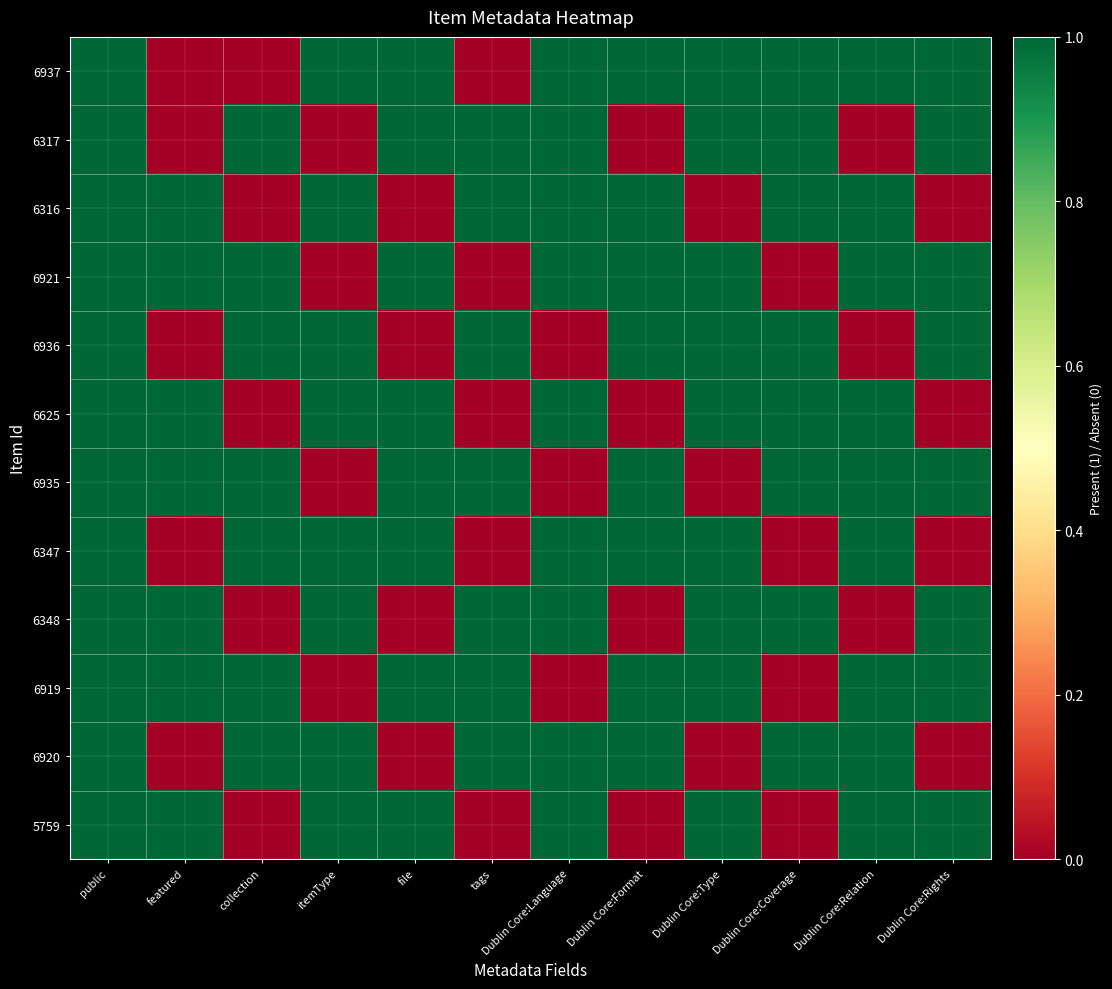

Reading right to left, list all the values displayed in this chart.

6937: Dublin Core:Rights=1	Dublin Core:Relation=1	Dublin Core:Coverage=1	Dublin Core:Type=1	Dublin Core:Format=1	Dublin Core:Language=1	tags=0	file=1	itemType=1	collection=0	featured=0	public=1
6317: Dublin Core:Rights=1	Dublin Core:Relation=0	Dublin Core:Coverage=1	Dublin Core:Type=1	Dublin Core:Format=0	Dublin Core:Language=1	tags=1	file=1	itemType=0	collection=1	featured=0	public=1
6316: Dublin Core:Rights=0	Dublin Core:Relation=1	Dublin Core:Coverage=1	Dublin Core:Type=0	Dublin Core:Format=1	Dublin Core:Language=1	tags=1	file=0	itemType=1	collection=0	featured=1	public=1
6921: Dublin Core:Rights=1	Dublin Core:Relation=1	Dublin Core:Coverage=0	Dublin Core:Type=1	Dublin Core:Format=1	Dublin Core:Language=1	tags=0	file=1	itemType=0	collection=1	featured=1	public=1
6936: Dublin Core:Rights=1	Dublin Core:Relation=0	Dublin Core:Coverage=1	Dublin Core:Type=1	Dublin Core:Format=1	Dublin Core:Language=0	tags=1	file=0	itemType=1	collection=1	featured=0	public=1
6625: Dublin Core:Rights=0	Dublin Core:Relation=1	Dublin Core:Coverage=1	Dublin Core:Type=1	Dublin Core:Format=0	Dublin Core:Language=1	tags=0	file=1	itemType=1	collection=0	featured=1	public=1
6935: Dublin Core:Rights=1	Dublin Core:Relation=1	Dublin Core:Coverage=1	Dublin Core:Type=0	Dublin Core:Format=1	Dublin Core:Language=0	tags=1	file=1	itemType=0	collection=1	featured=1	public=1
6347: Dublin Core:Rights=0	Dublin Core:Relation=1	Dublin Core:Coverage=0	Dublin Core:Type=1	Dublin Core:Format=1	Dublin Core:Language=1	tags=0	file=1	itemType=1	collection=1	featured=0	public=1
6348: Dublin Core:Rights=1	Dublin Core:Relation=0	Dublin Core:Coverage=1	Dublin Core:Type=1	Dublin Core:Format=0	Dublin Core:Language=1	tags=1	file=0	itemType=1	collection=0	featured=1	public=1
6919: Dublin Core:Rights=1	Dublin Core:Relation=1	Dublin Core:Coverage=0	Dublin Core:Type=1	Dublin Core:Format=1	Dublin Core:Language=0	tags=1	file=1	itemType=0	collection=1	featured=1	public=1
6920: Dublin Core:Rights=0	Dublin Core:Relation=1	Dublin Core:Coverage=1	Dublin Core:Type=0	Dublin Core:Format=1	Dublin Core:Language=1	tags=1	file=0	itemType=1	collection=1	featured=0	public=1
5759: Dublin Core:Rights=1	Dublin Core:Relation=1	Dublin Core:Coverage=0	Dublin Core:Type=1	Dublin Core:Format=0	Dublin Core:Language=1	tags=0	file=1	itemType=1	collection=0	featured=1	public=1